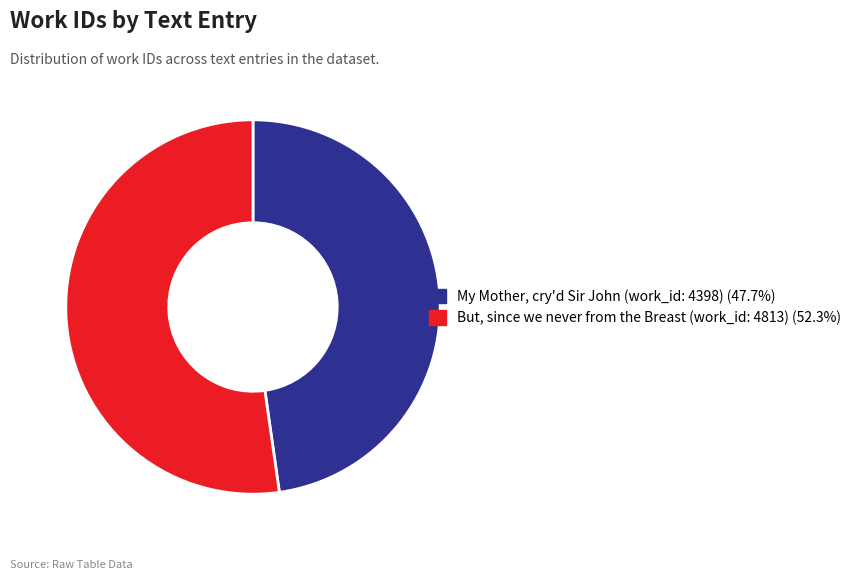

What is the smallest slice in the pie chart?

My Mother, cry'd Sir John (work_id: 4398)